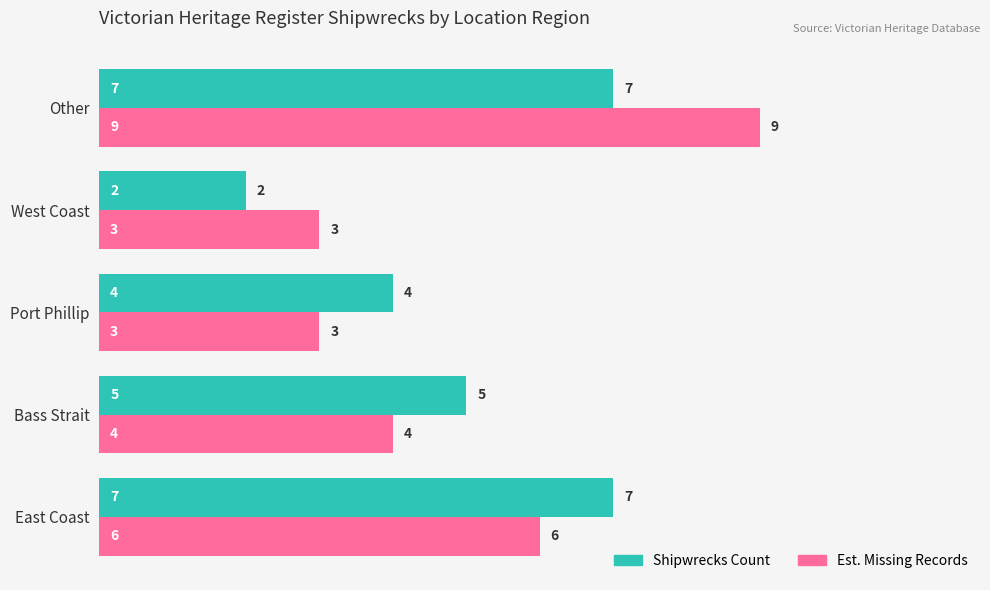

How many series are shown in this chart?

2